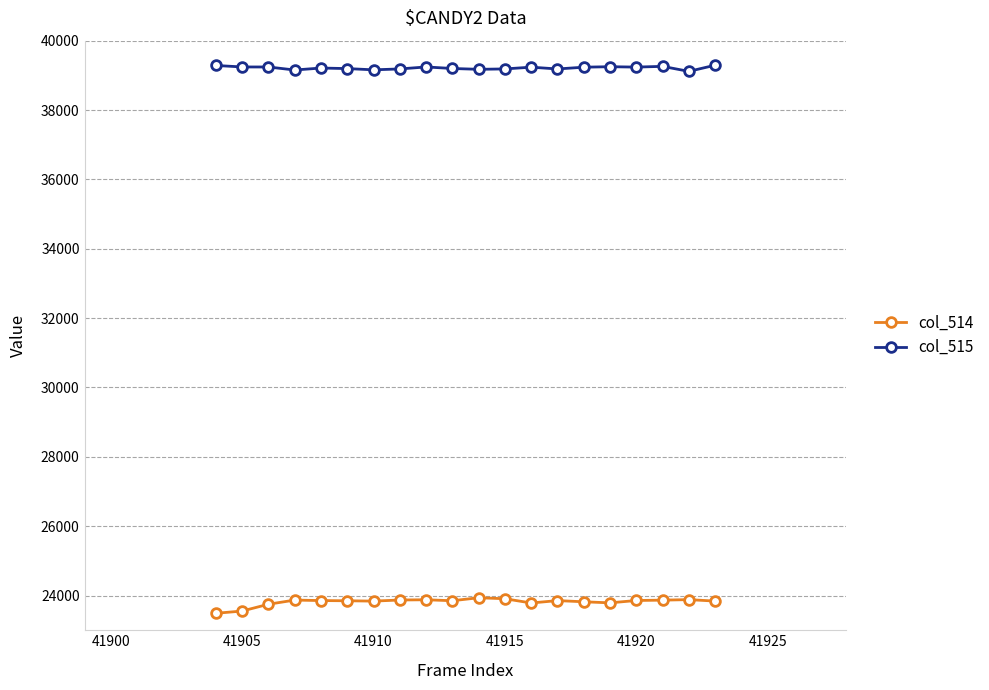

Count the number of data series in this chart.

2